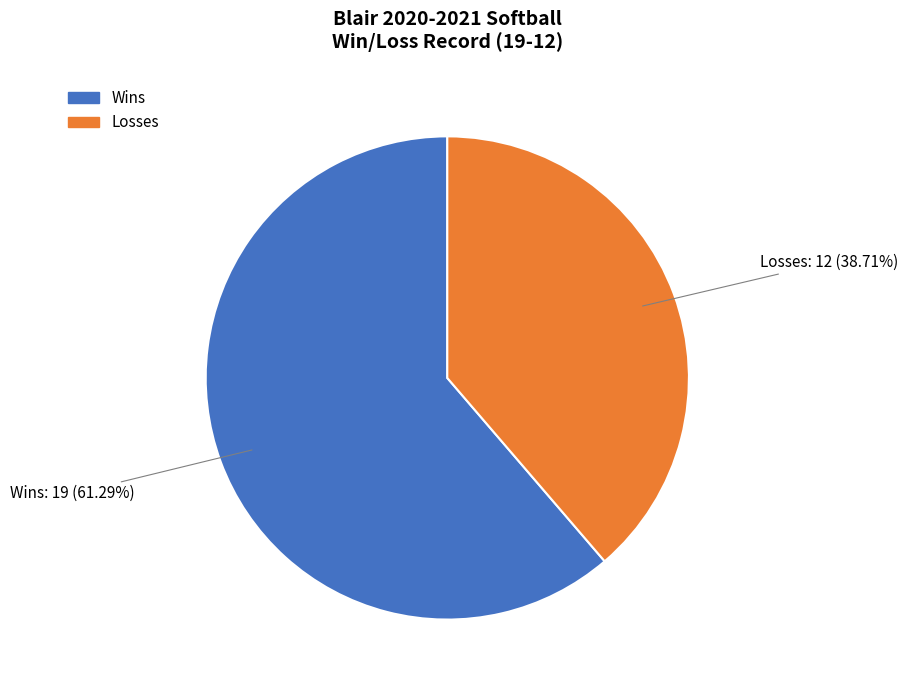

How many segments does this pie chart have?

2